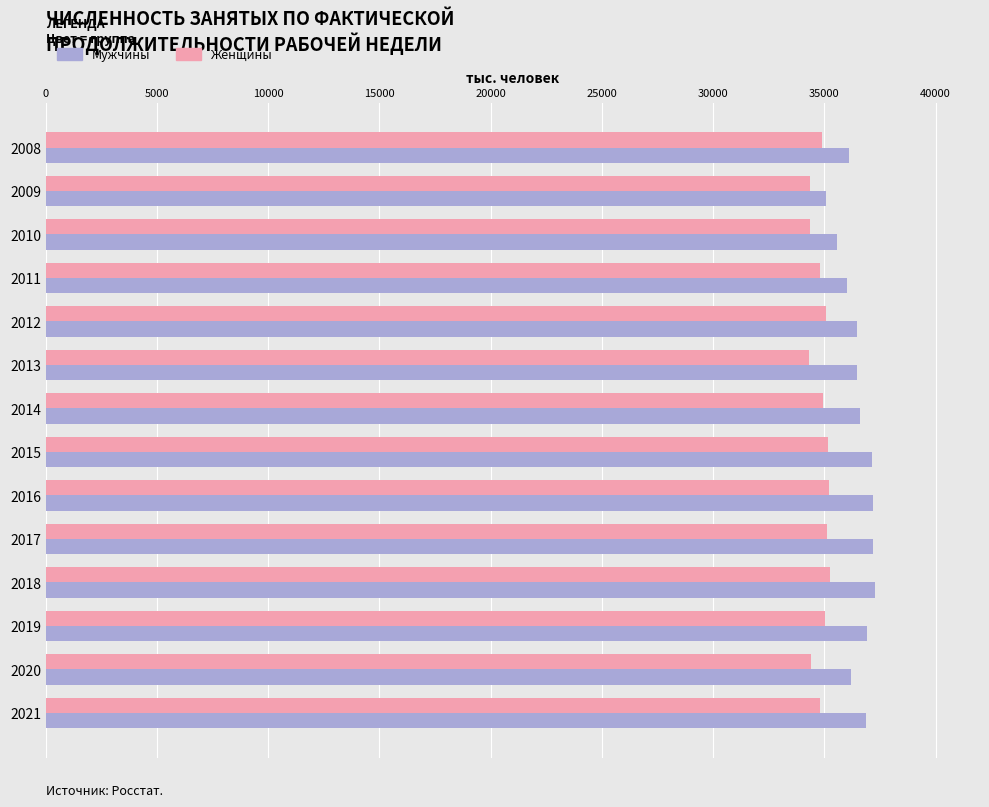

What is the maximum value for Женщины?

35273